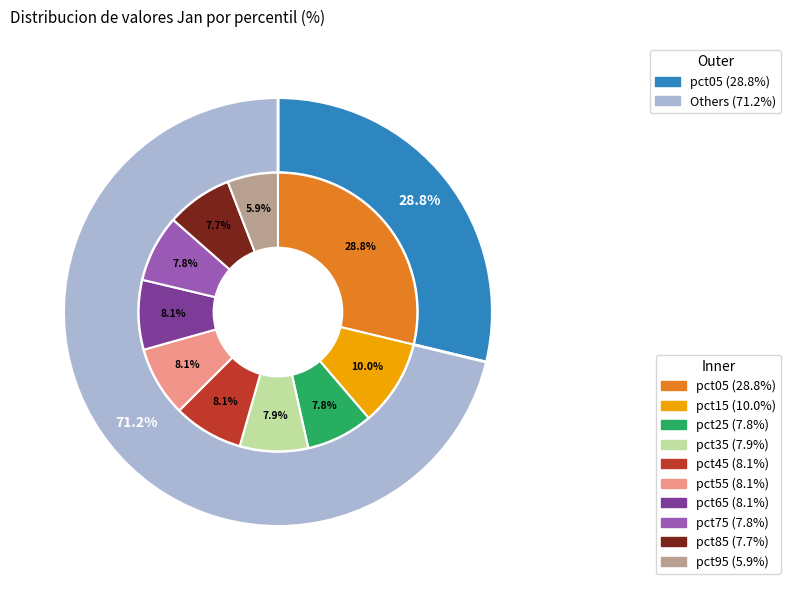

What is the ratio of the value at pct95 to the value at pct05?

0.2